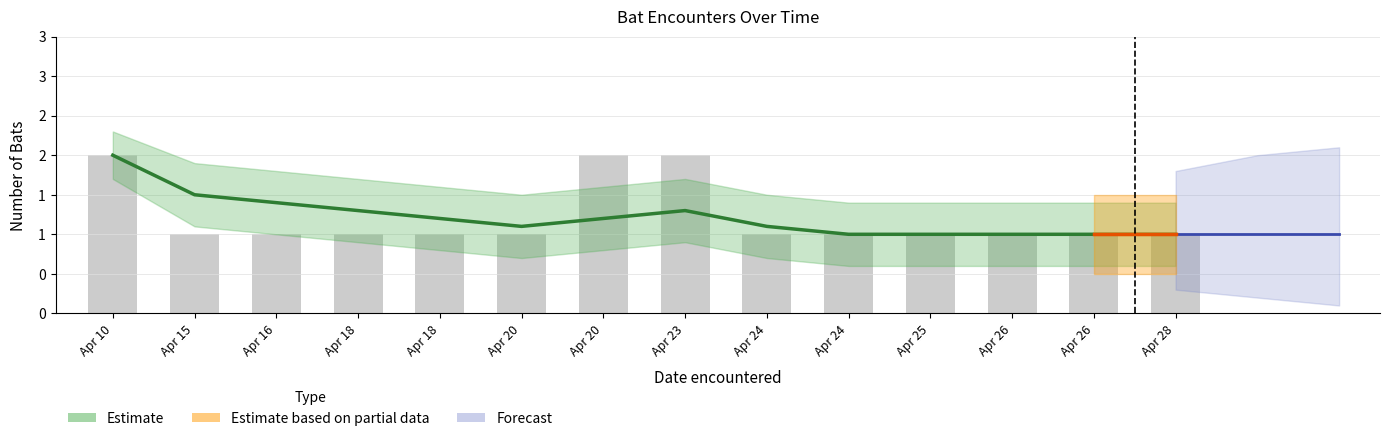

List the labels in order of value, smallest first.

Apr 15, Apr 16, Apr 18, Apr 18, Apr 20, Apr 24, Apr 24, Apr 25, Apr 26, Apr 26, Apr 28, Apr 10, Apr 20, Apr 23